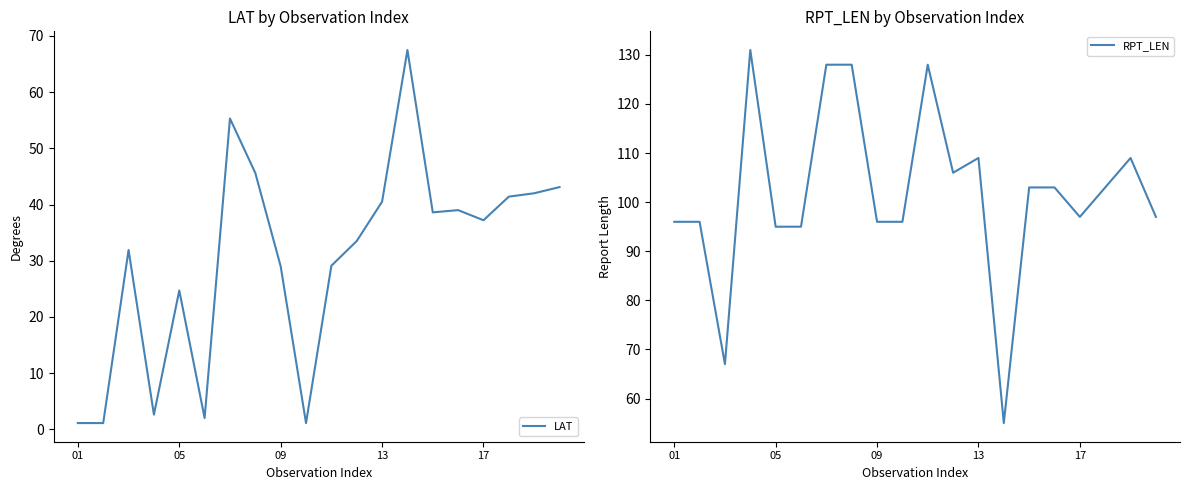

What is the minimum value for RPT_LEN?

55